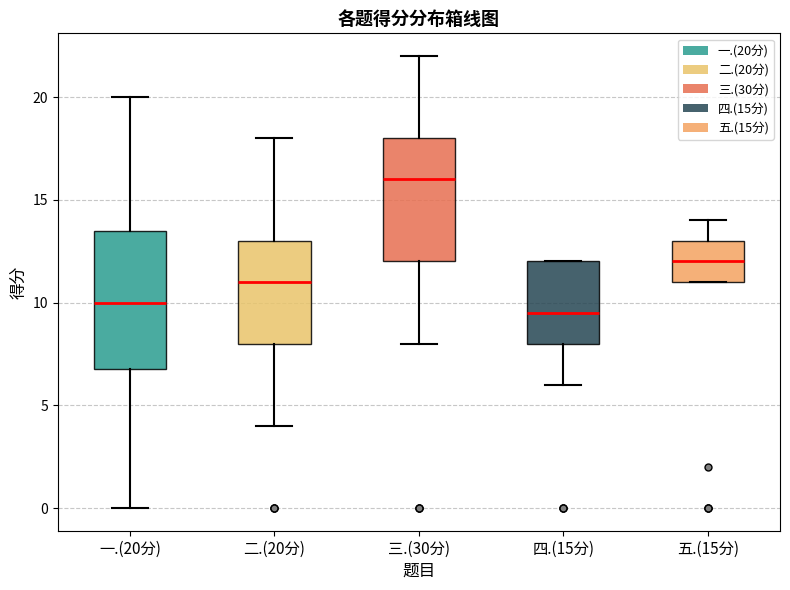

Reading left to right, read every box against the y-axis: the position of its median line, the range the box covers, and the ends of its whiskers. The values are not printed on the chart, so give them approximately, as read against the axis.

一.(20分): median 10.0, box 7.0 to 13.5, whiskers 0.0 to 20.0
二.(20分): median 11.0, box 8.0 to 13.0, whiskers 4.0 to 18.0
三.(30分): median 16.0, box 12.0 to 18.0, whiskers 8.0 to 22.0
四.(15分): median 9.5, box 8.0 to 12.0, whiskers 6.0 to 12.0
五.(15分): median 12.0, box 11.0 to 13.0, whiskers 11.0 to 14.0